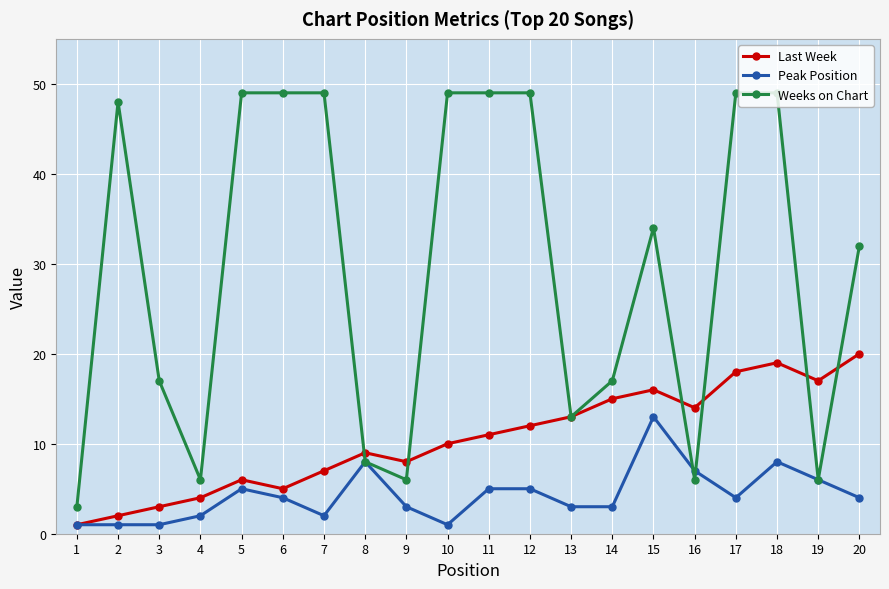

Between 4 and 13, which series saw the biggest shift?

Last Week